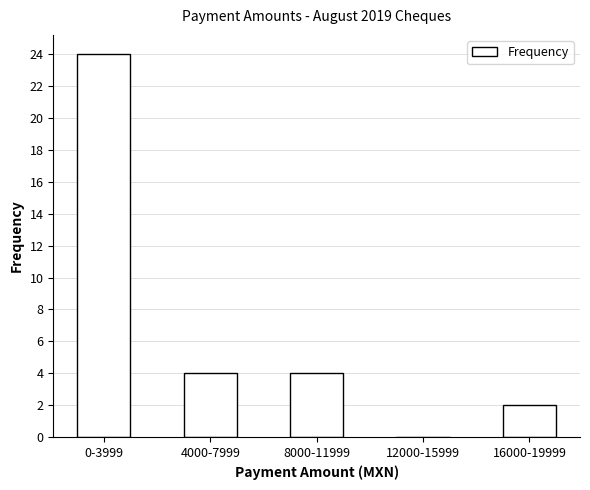

Reading left to right, transcribe all the data shown in this chart.

0-3999=24	4000-7999=4	8000-11999=4	12000-15999=0	16000-19999=2